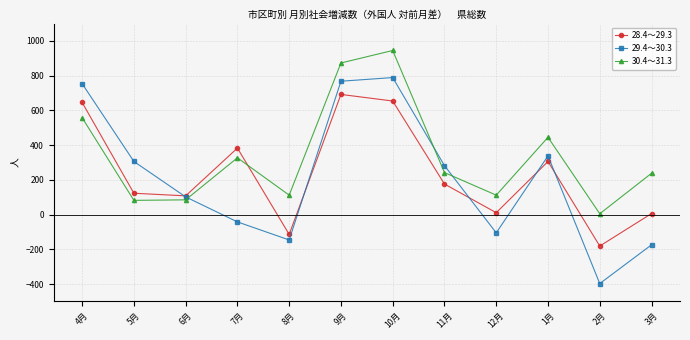

What is the difference between the second highest and minimum values in the 30.4～31.3 series?

868